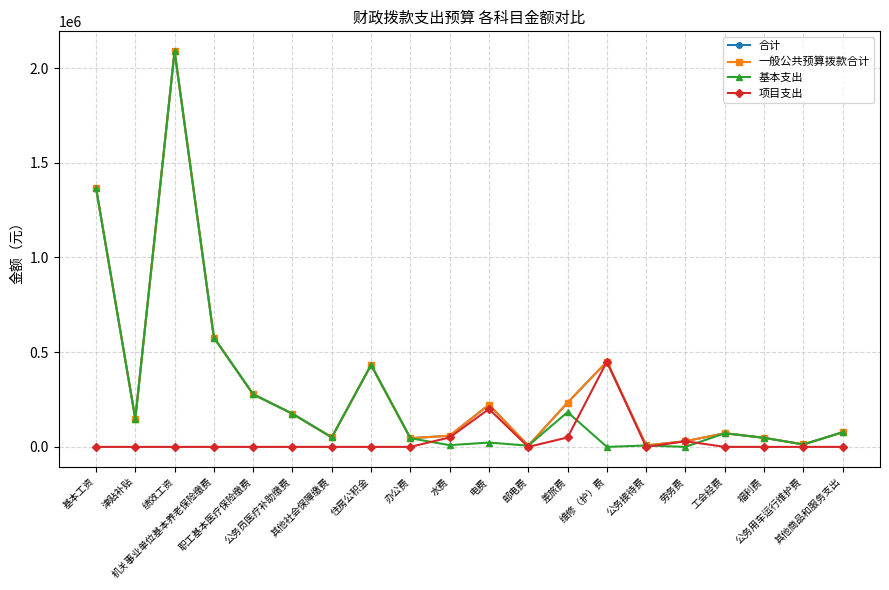

Does the chart have visible grid lines?

Yes